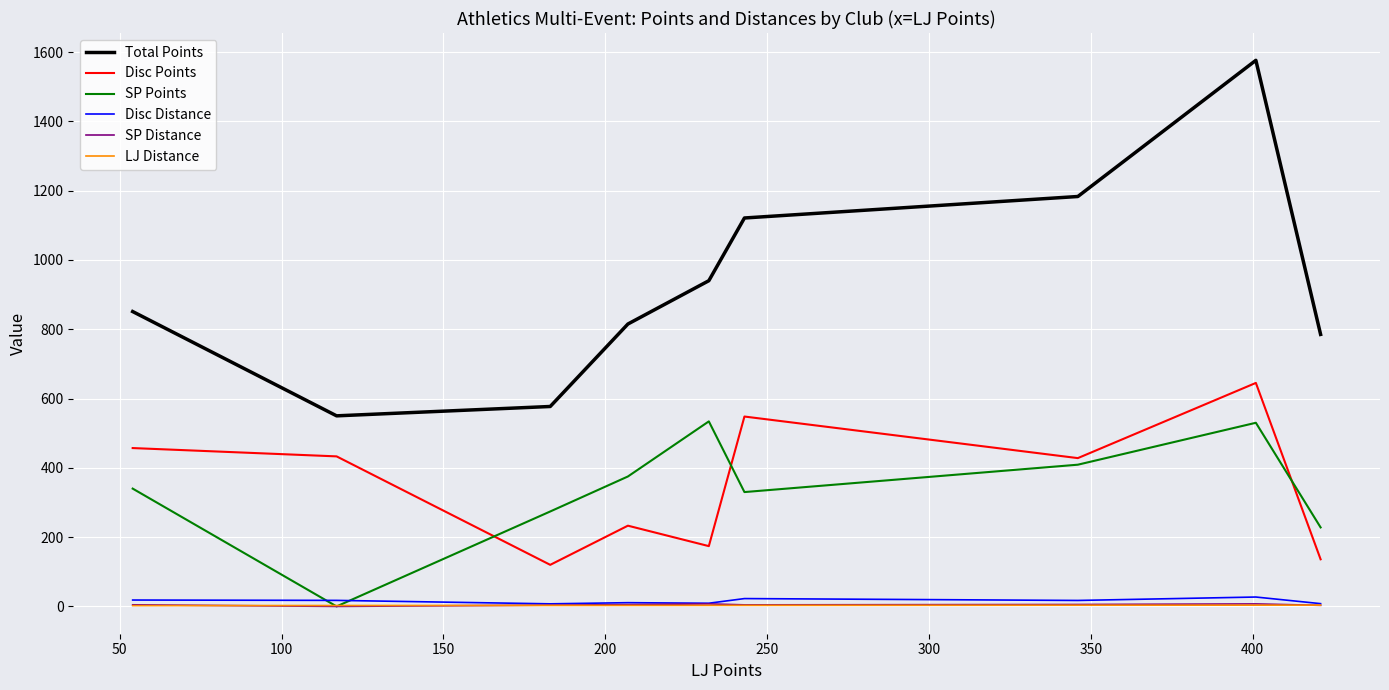

Which series has the widest spread of values?

Total Points